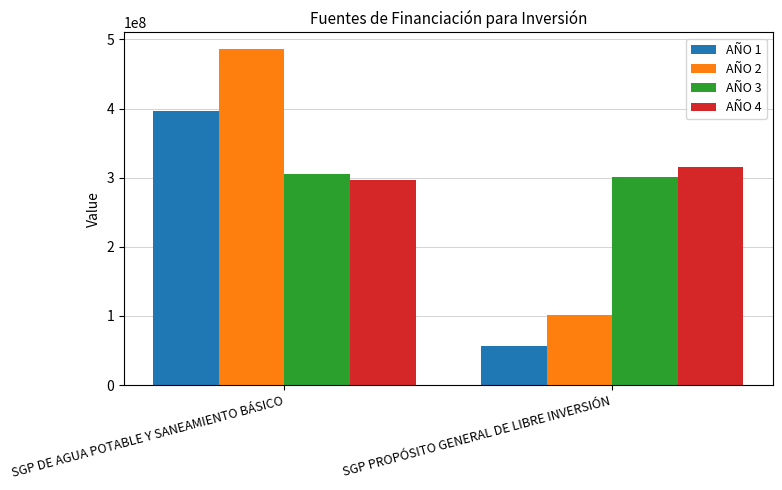

Between SGP DE AGUA POTABLE Y SANEAMIENTO BÁSICO and SGP PROPÓSITO GENERAL DE LIBRE INVERSIÓN, which series saw the biggest shift?

AÑO 2